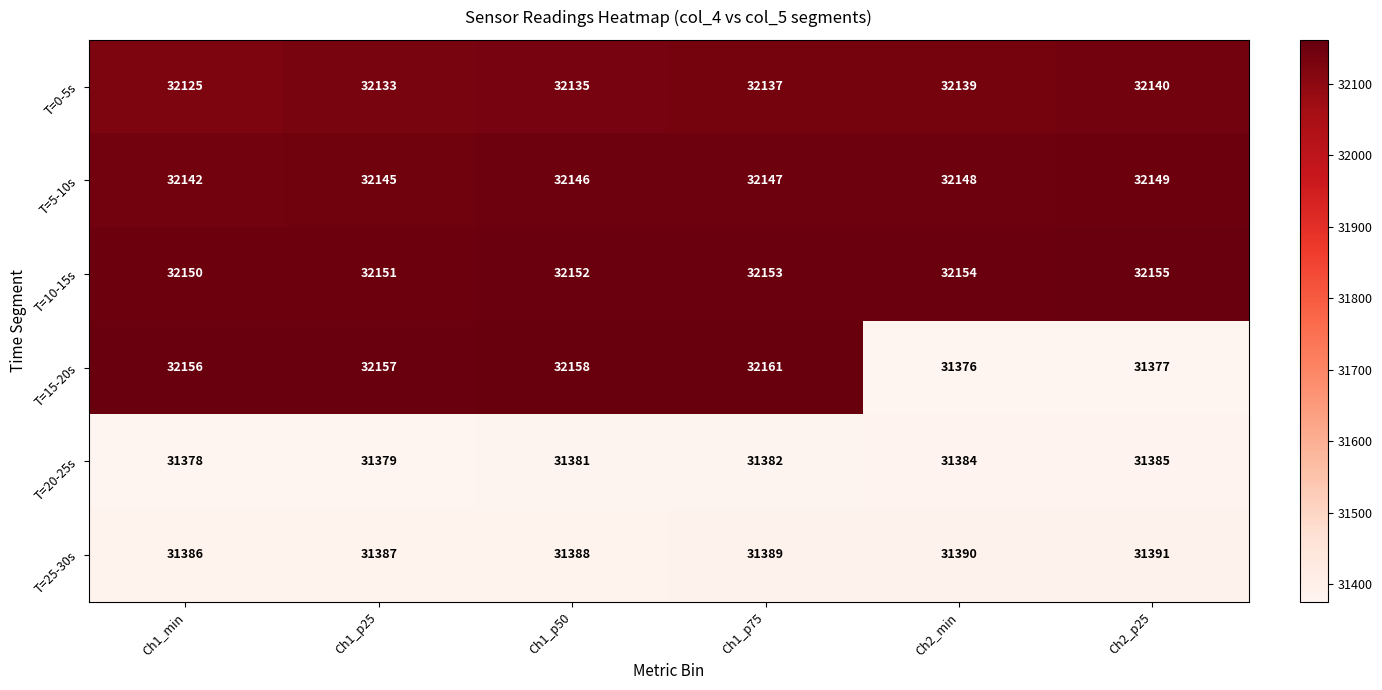

Which series has the widest spread of values?

T=15-20s